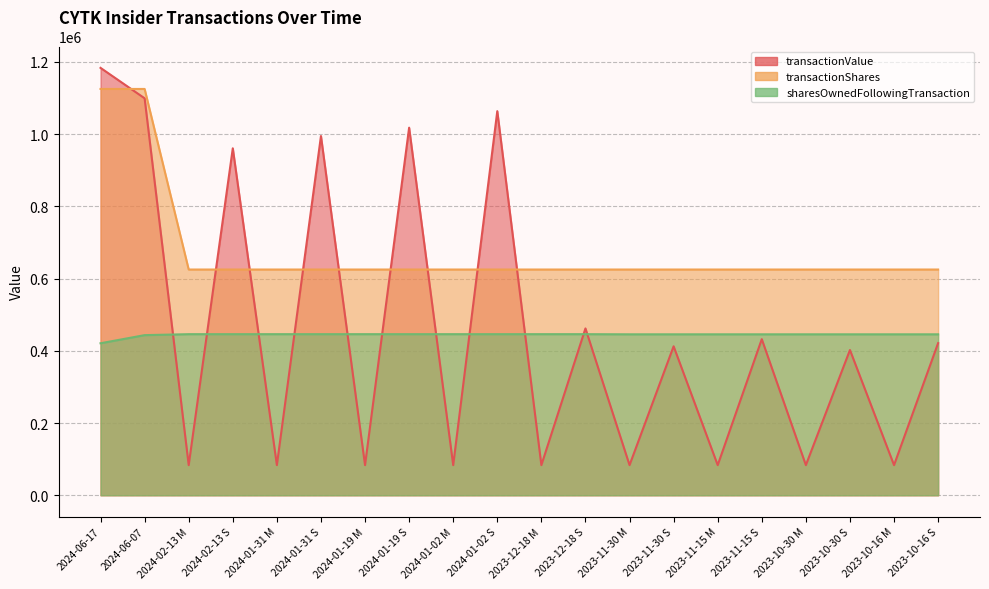

The sharesOwnedFollowingTransaction series shows 633508 at 2024-06-17. True or false?

False